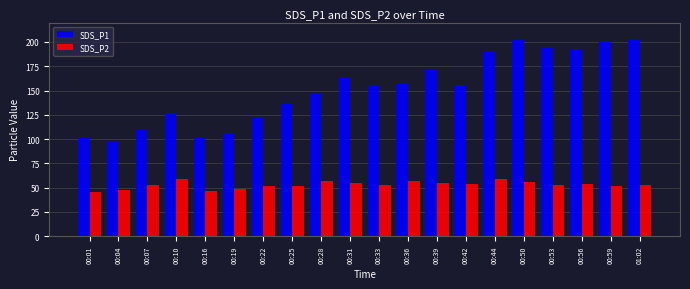

Is the value of SDS_P1 at 00:39 greater than the value of SDS_P2 at 00:16?

Yes